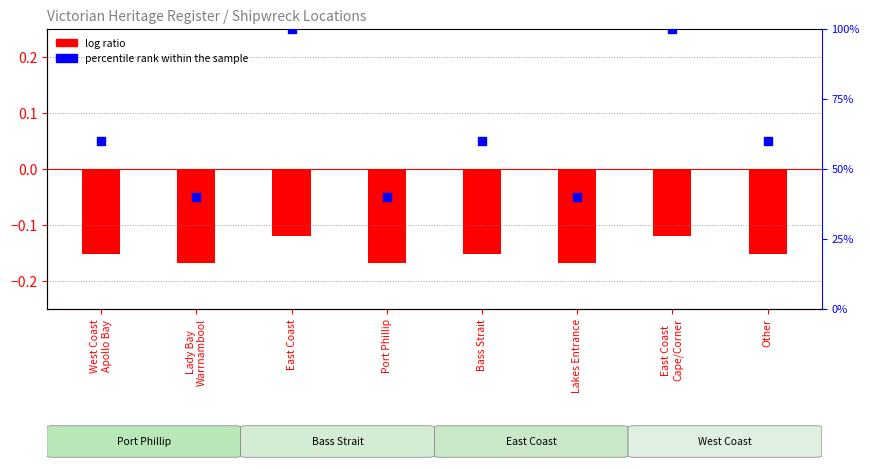

Which series contains the lowest Y value?

log ratio